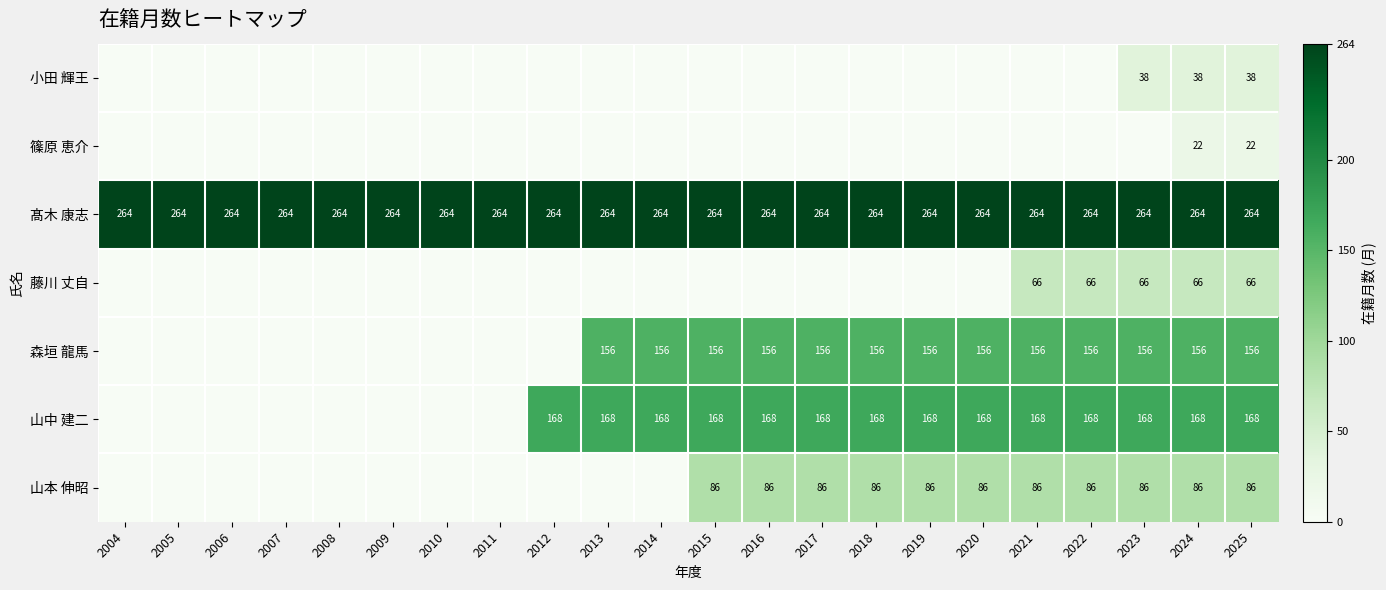

The value of 森垣 龍馬 at 2023 is 60. True or false?

False